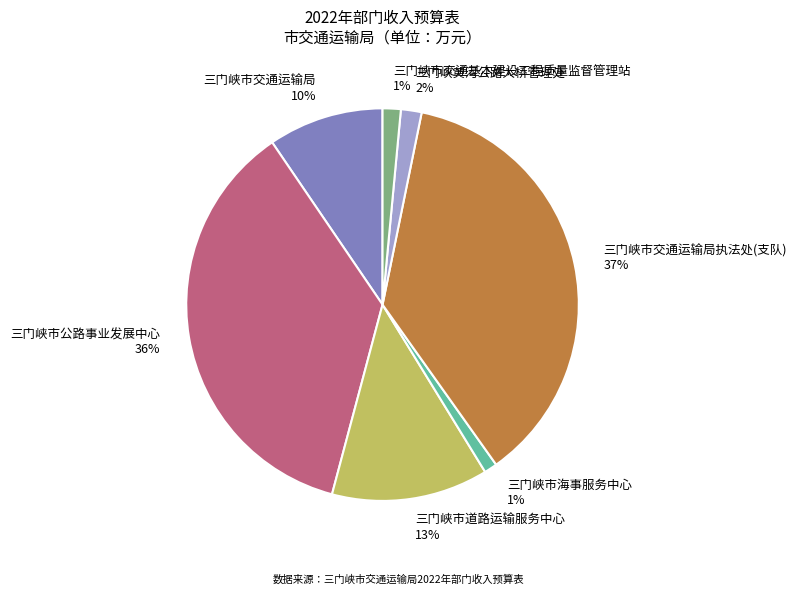

To the nearest percent, what percentage of the pie is 三门峡市公路事业发展中心?

36%